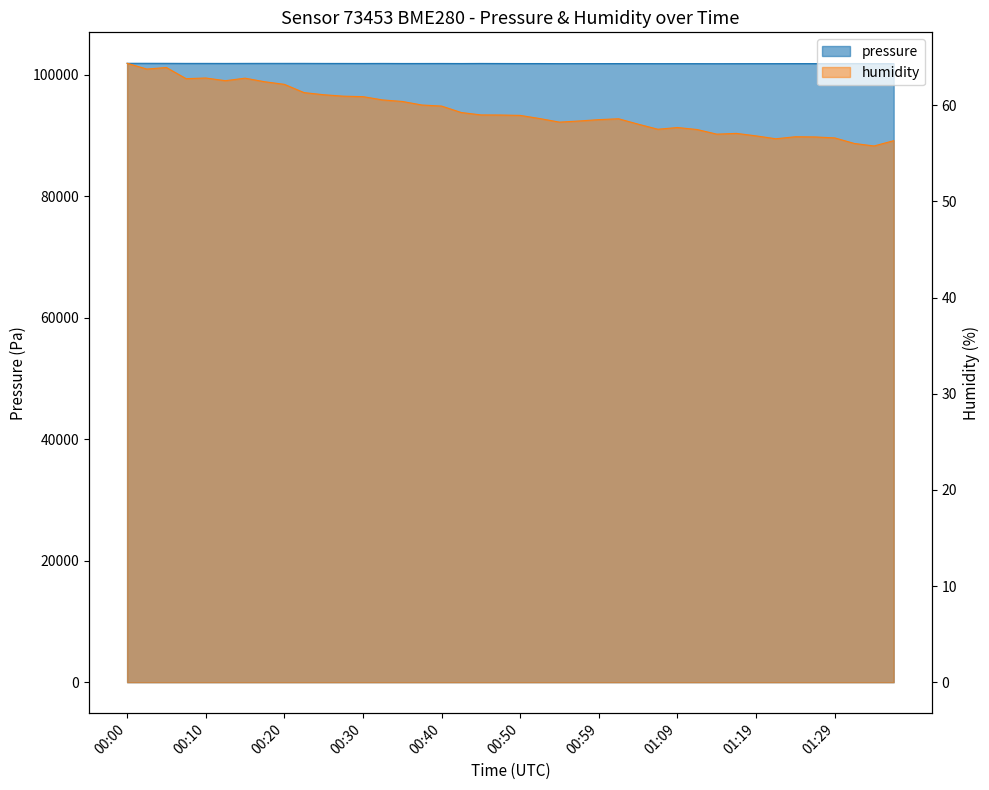

Which series has the largest total across all categories?

pressure